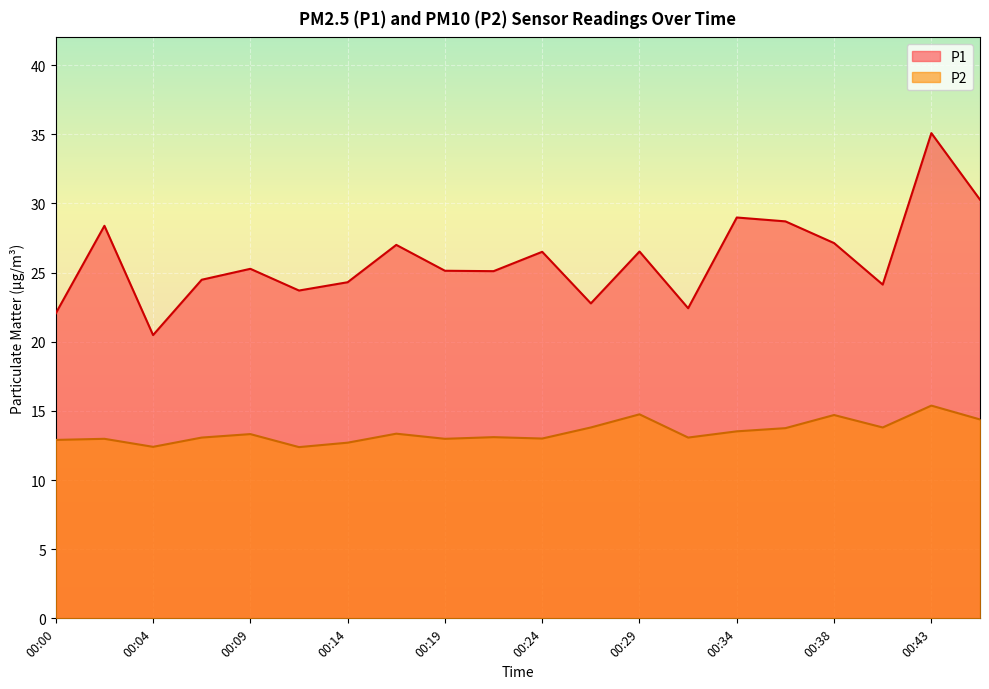

The P1 series shows 24.1 at 00:41. True or false?

True